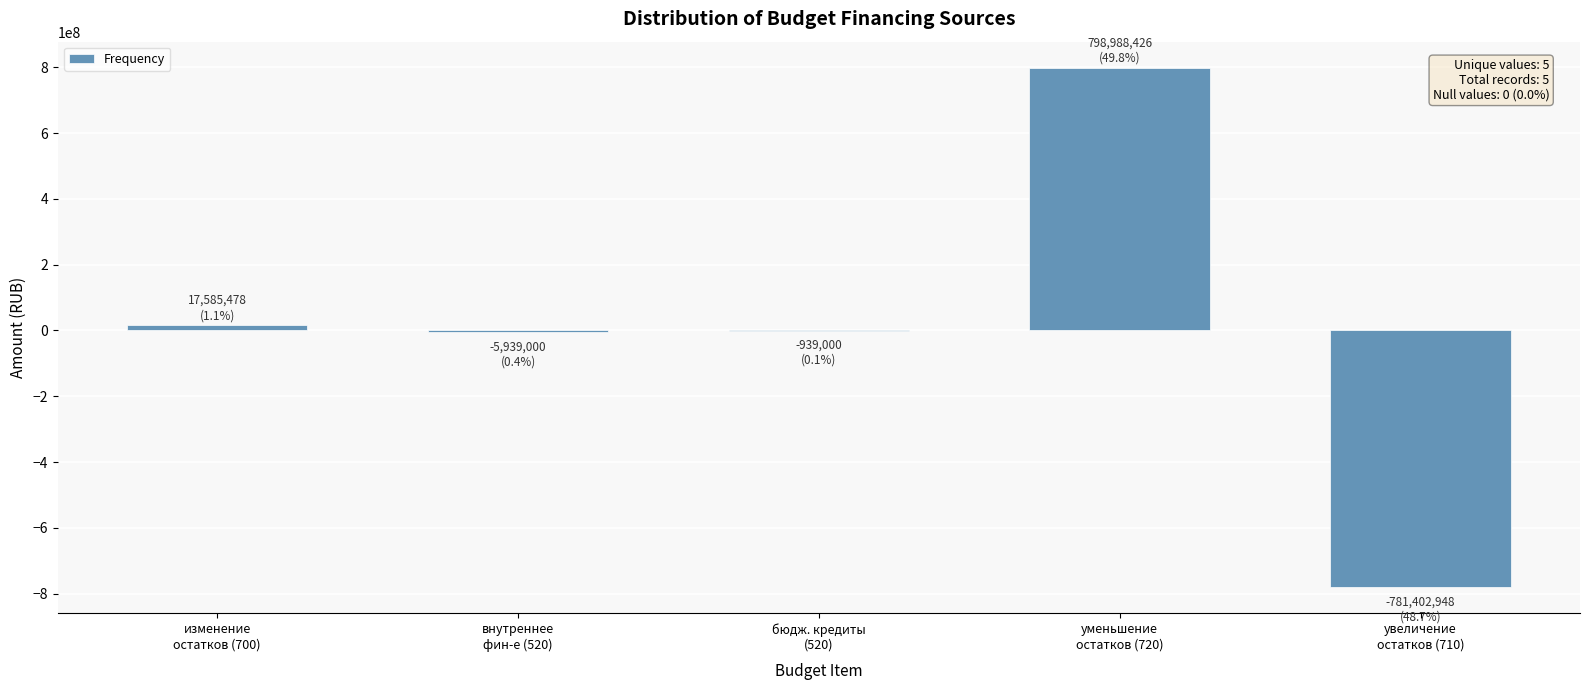

What is the greatest value displayed?

798988425.7